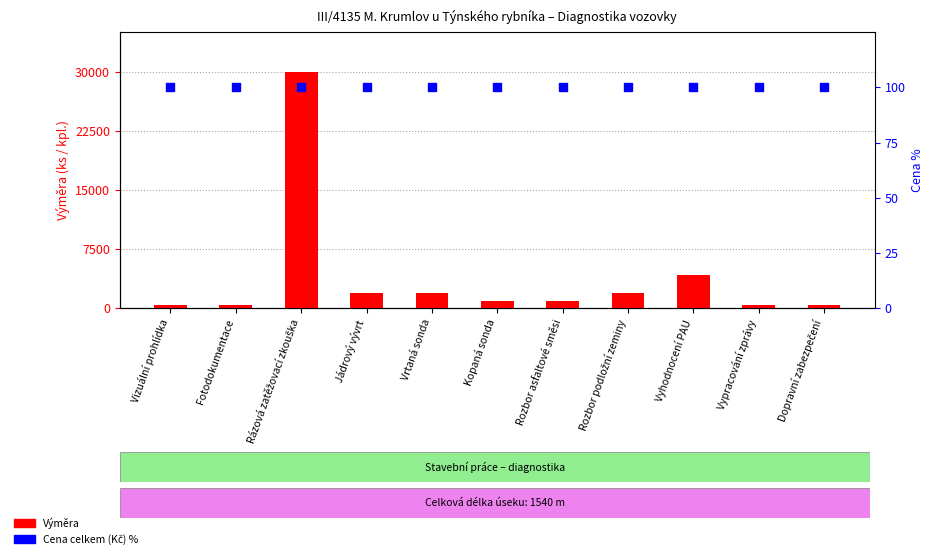

Which series contains the highest Y value?

Výměra